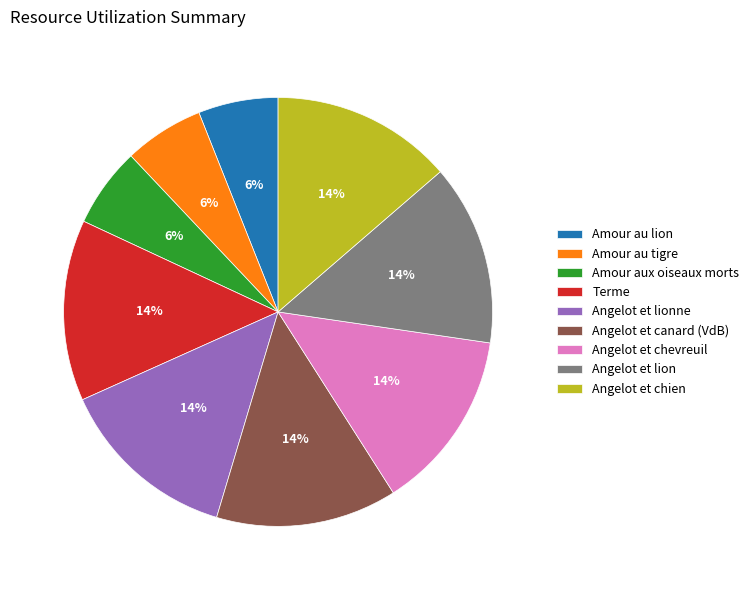

To the nearest percent, what percentage of the pie is Angelot et chevreuil?

14%